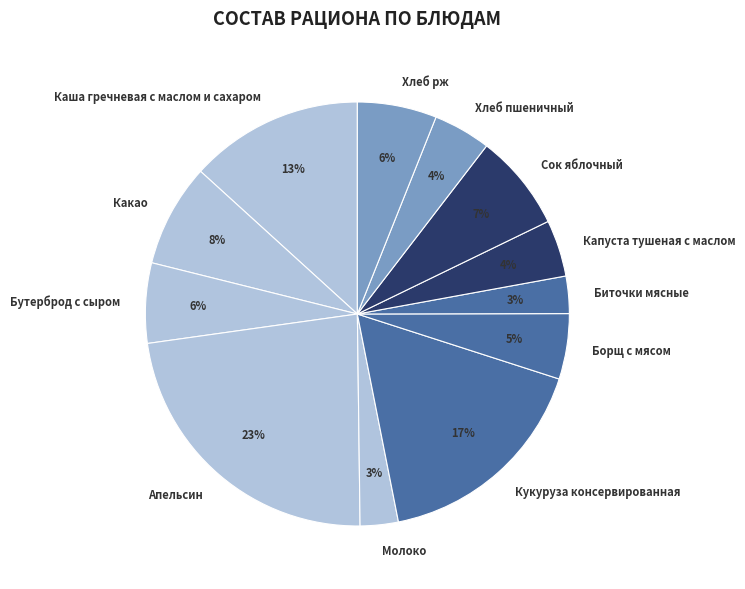

To the nearest percent, what is the difference between the Кукуруза консервированная and Апельсин slice percentages?

6%